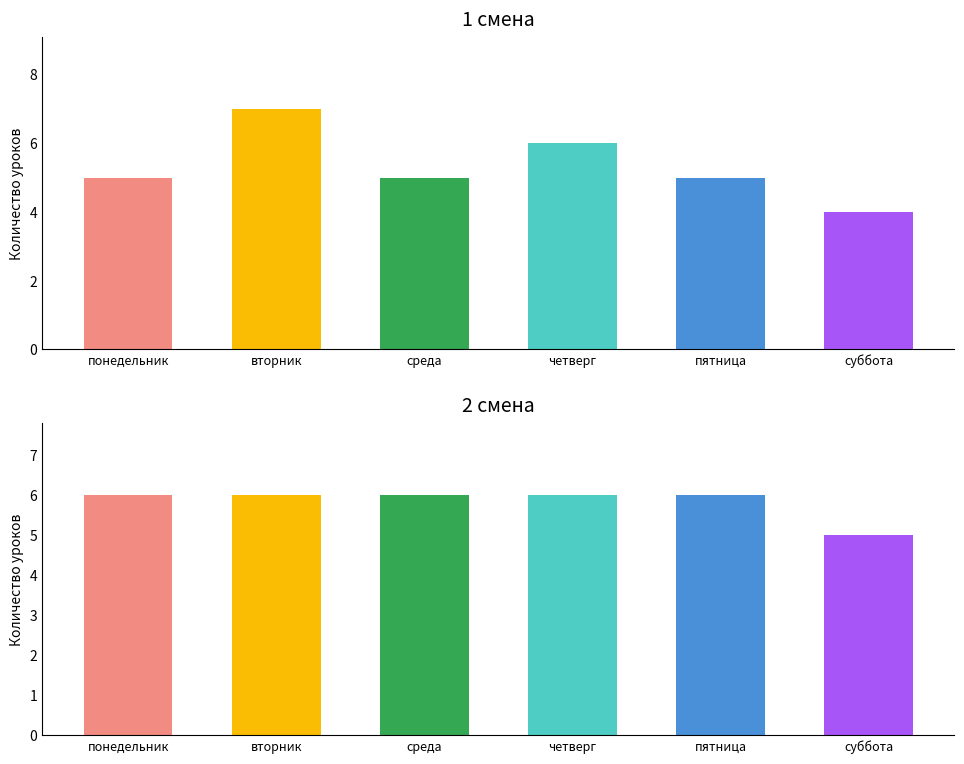

What is the total value across all series at вторник?

13